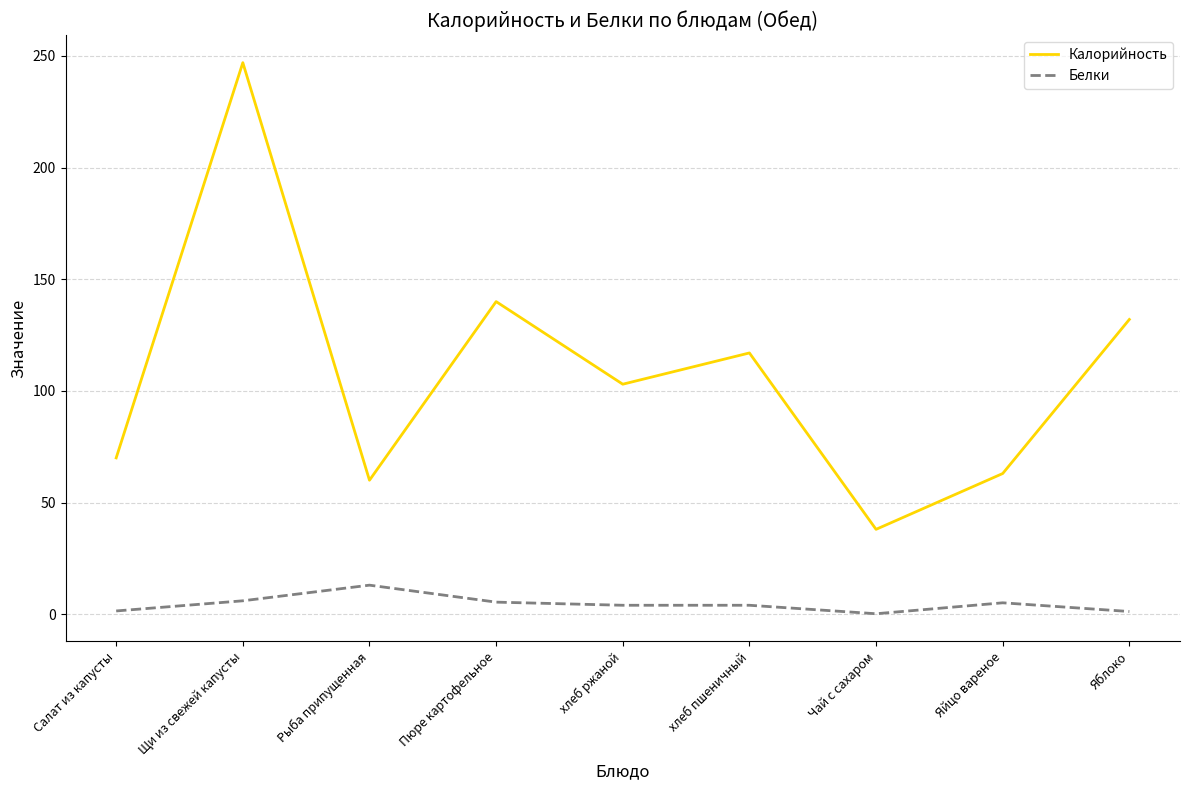

At Яблоко, list the series in order from smallest to largest.

Белки, Калорийность